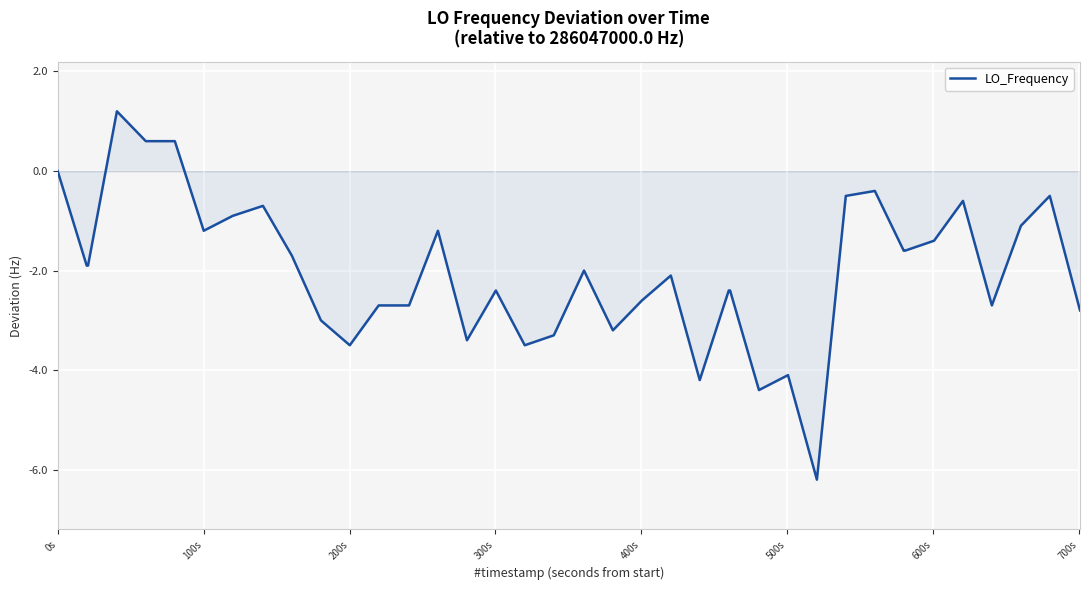

What is the difference between the maximum and minimum values?

7.4